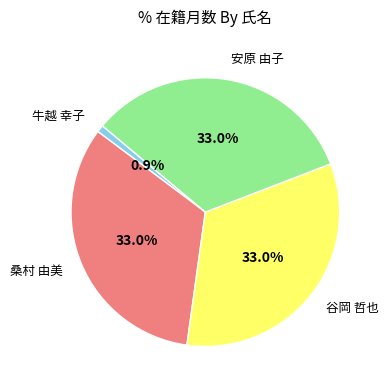

Is there a majority slice in this chart?

No